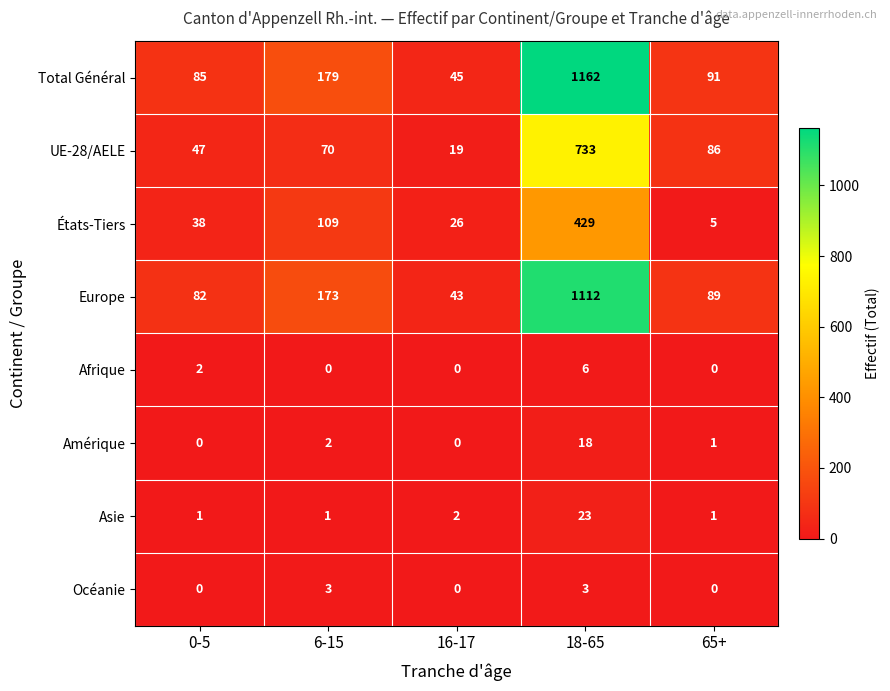

At which label does UE-28/AELE reach its minimum?

16-17